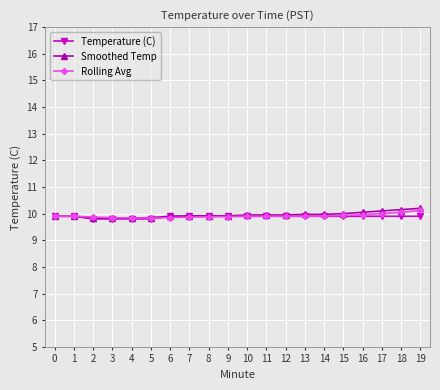

At how many categories does at least one series exceed 9?

20